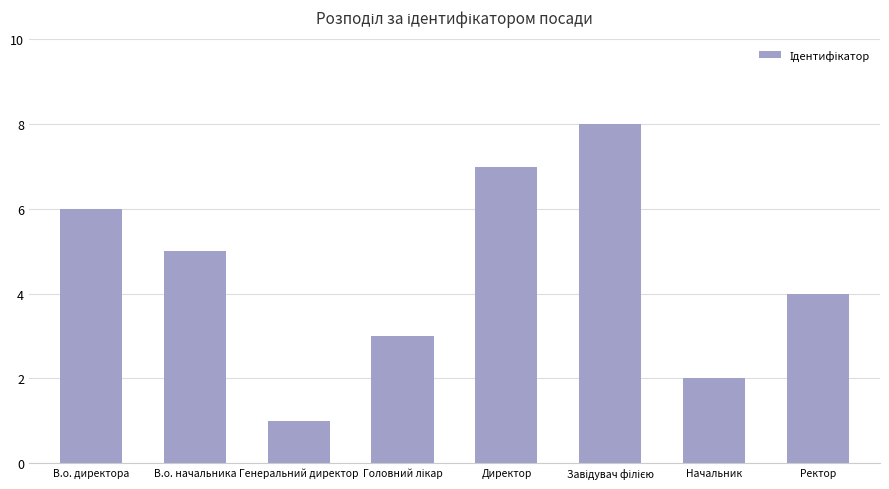

Reading right to left, list all the values displayed in this chart.

4	2	8	7	3	1	5	6